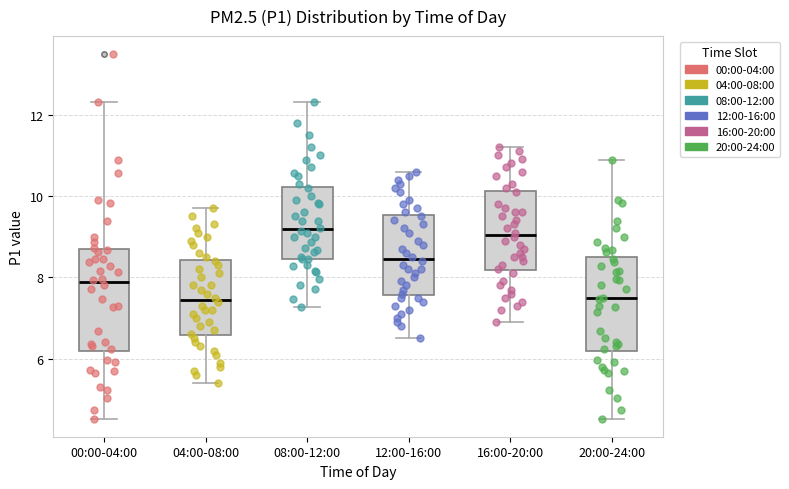

Where is the lower edge of the box for 04:00-08:00 on the y-axis? The values are not printed on the chart, so give them approximately, as read against the axis.

6.6